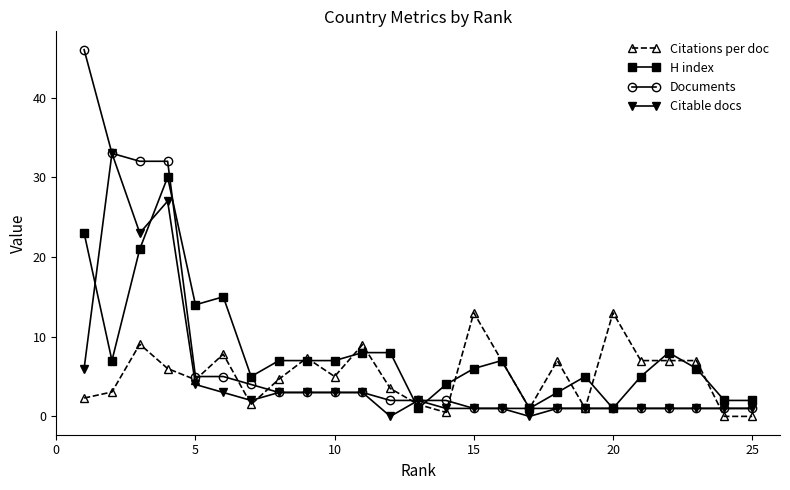

List the series in order of their peak value, highest first.

Documents, Citable docs, H index, Citations per doc